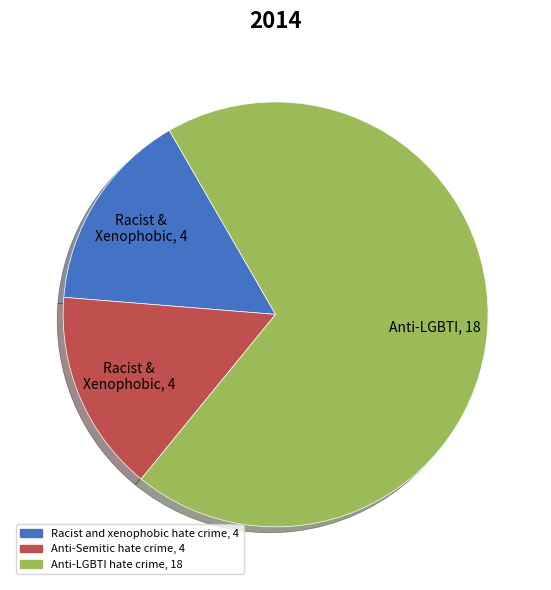

Which category has the biggest portion of the pie?

Anti-LGBTI hate crime